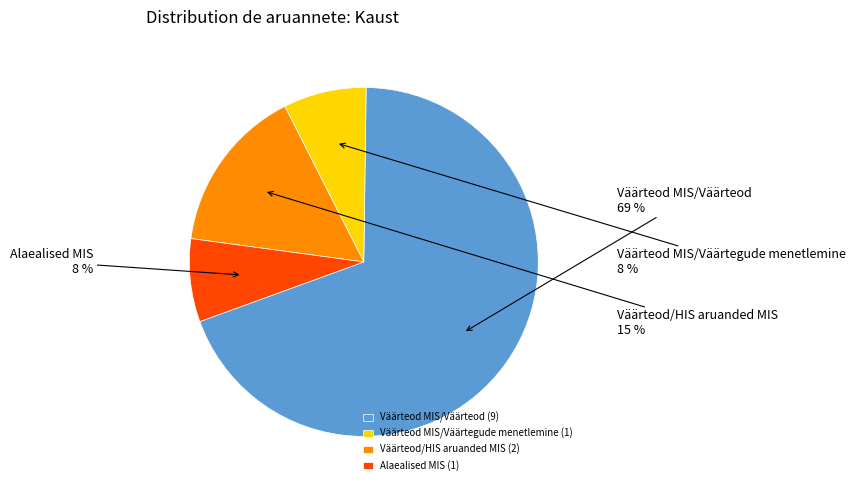

How many segments does this pie chart have?

4